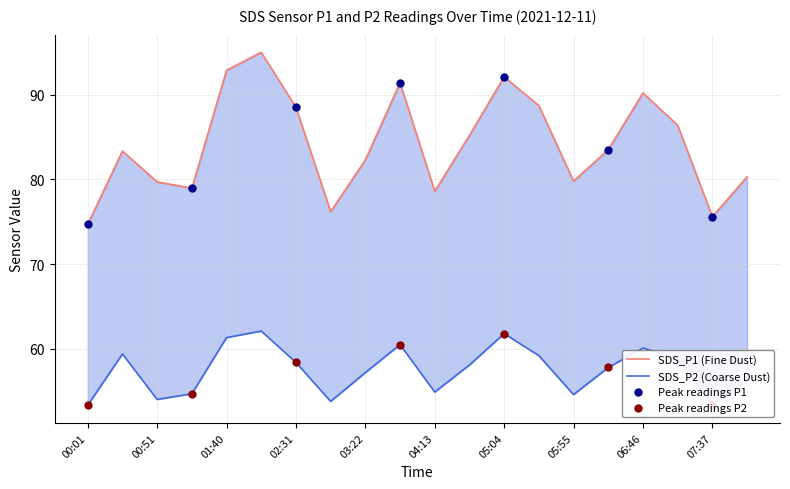

Which series has the widest spread of Y values?

SDS_P1